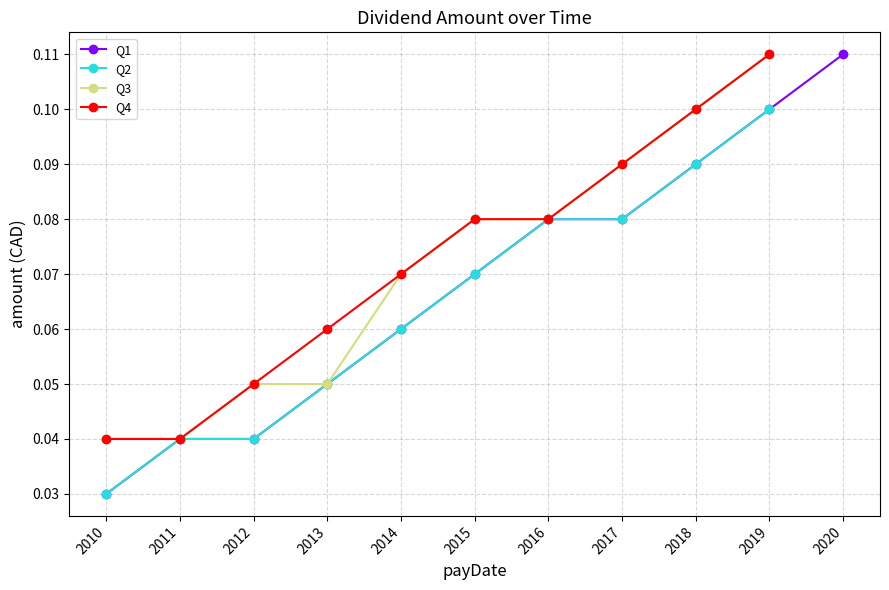

Which series has the largest total across all categories?

Q1